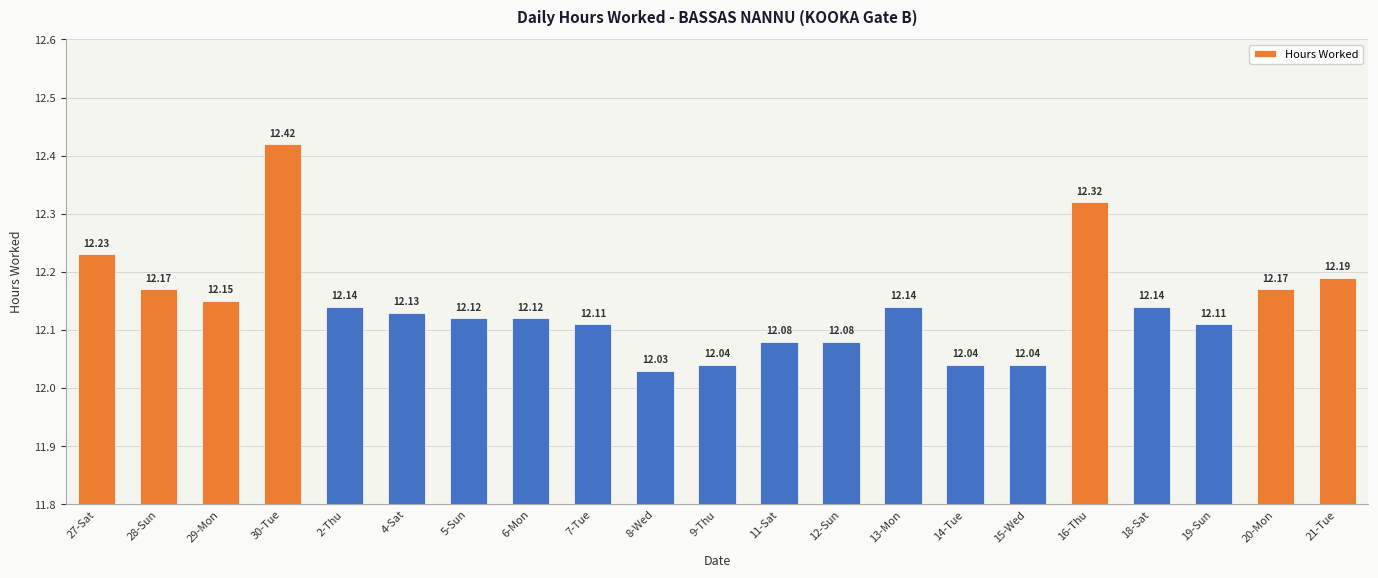

What is the average value?

12.1